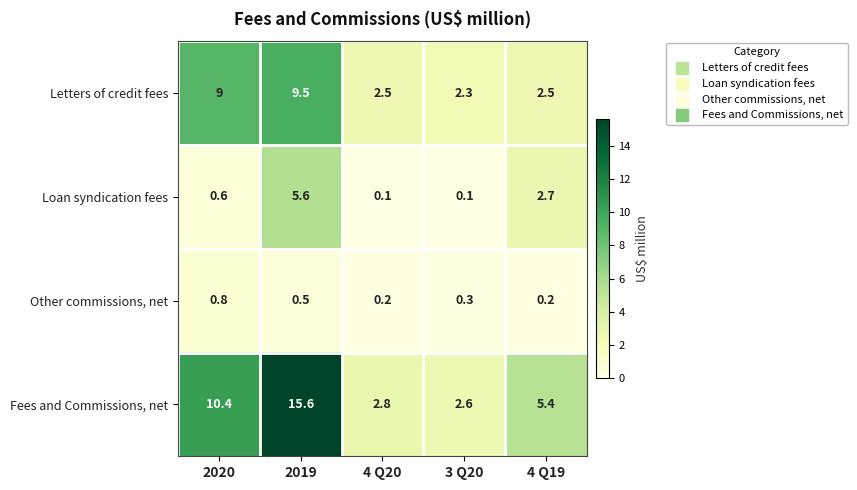

What is the difference between the maximum and minimum values in the Loan syndication fees series?

5.5